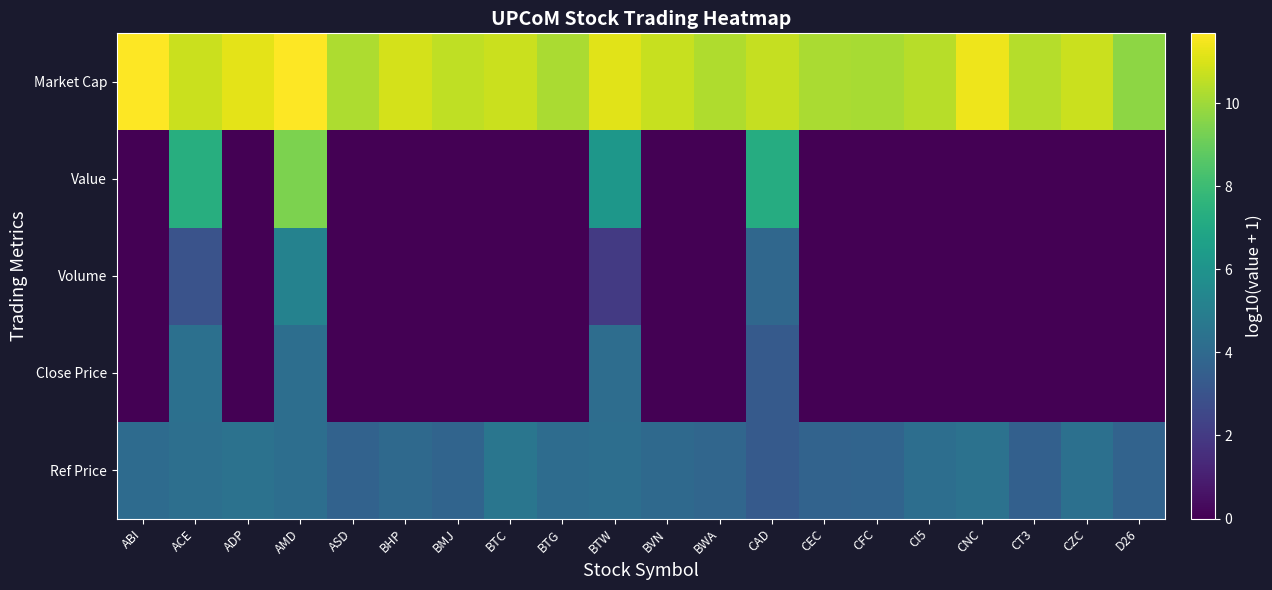

Rank the series at CAD from lowest to highest value.

Ref Price, Close Price, Volume, Value, Market Cap